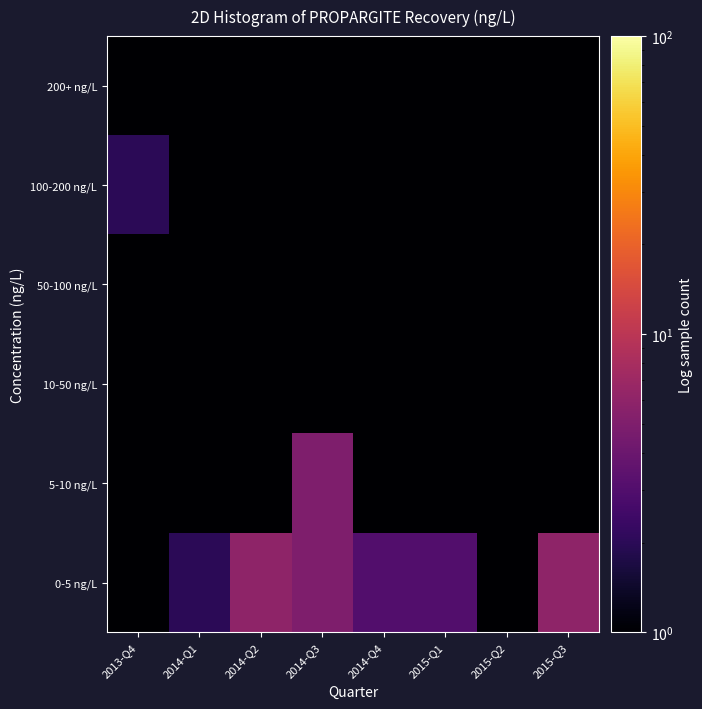

Reading left to right, extract all data points from this chart.

0-5 ng/L: 2013-Q4=0.5	2014-Q1=2.0	2014-Q2=6.0	2014-Q3=5.0	2014-Q4=3.0	2015-Q1=3.0	2015-Q2=1.0	2015-Q3=6.0
5-10 ng/L: 2013-Q4=0.5	2014-Q1=1.0	2014-Q2=0.5	2014-Q3=5.0	2014-Q4=1.0	2015-Q1=0.5	2015-Q2=0.5	2015-Q3=1.0
10-50 ng/L: 2013-Q4=0.5	2014-Q1=0.5	2014-Q2=0.5	2014-Q3=0.5	2014-Q4=0.5	2015-Q1=0.5	2015-Q2=0.5	2015-Q3=0.5
50-100 ng/L: 2013-Q4=1.0	2014-Q1=0.5	2014-Q2=0.5	2014-Q3=0.5	2014-Q4=0.5	2015-Q1=0.5	2015-Q2=0.5	2015-Q3=0.5
100-200 ng/L: 2013-Q4=2.0	2014-Q1=0.5	2014-Q2=0.5	2014-Q3=0.5	2014-Q4=0.5	2015-Q1=0.5	2015-Q2=0.5	2015-Q3=0.5
200+ ng/L: 2013-Q4=1.0	2014-Q1=1.0	2014-Q2=0.5	2014-Q3=0.5	2014-Q4=0.5	2015-Q1=0.5	2015-Q2=0.5	2015-Q3=0.5